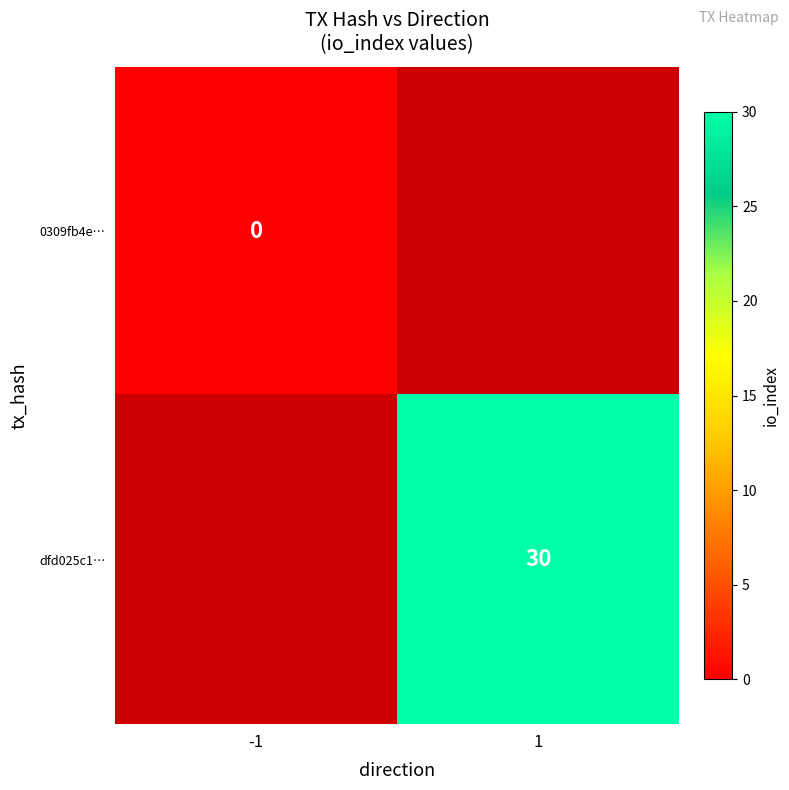

What is the greatest value displayed?

30.0